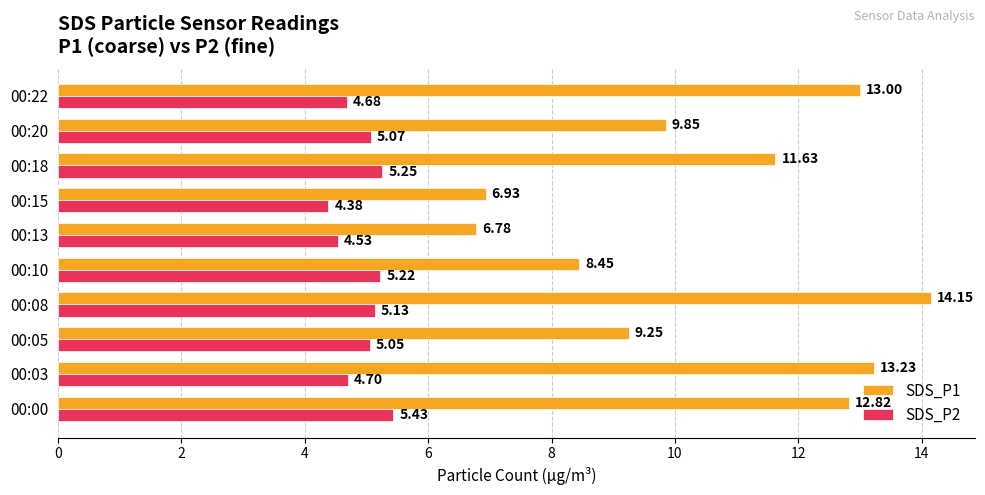

Rank the categories by SDS_P2 value from lowest to highest.

00:15, 00:13, 00:22, 00:03, 00:05, 00:20, 00:08, 00:10, 00:18, 00:00